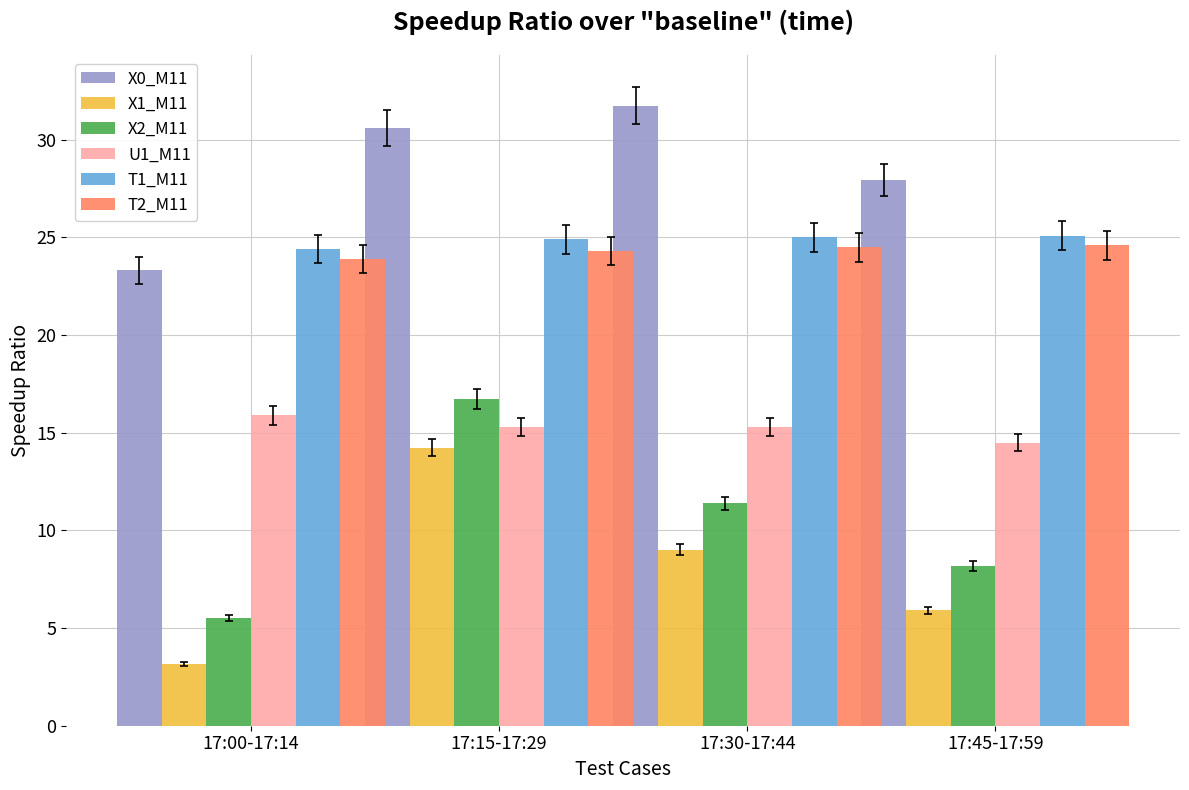

What is the difference between the maximum and minimum values in the U1_M11 series?

1.4